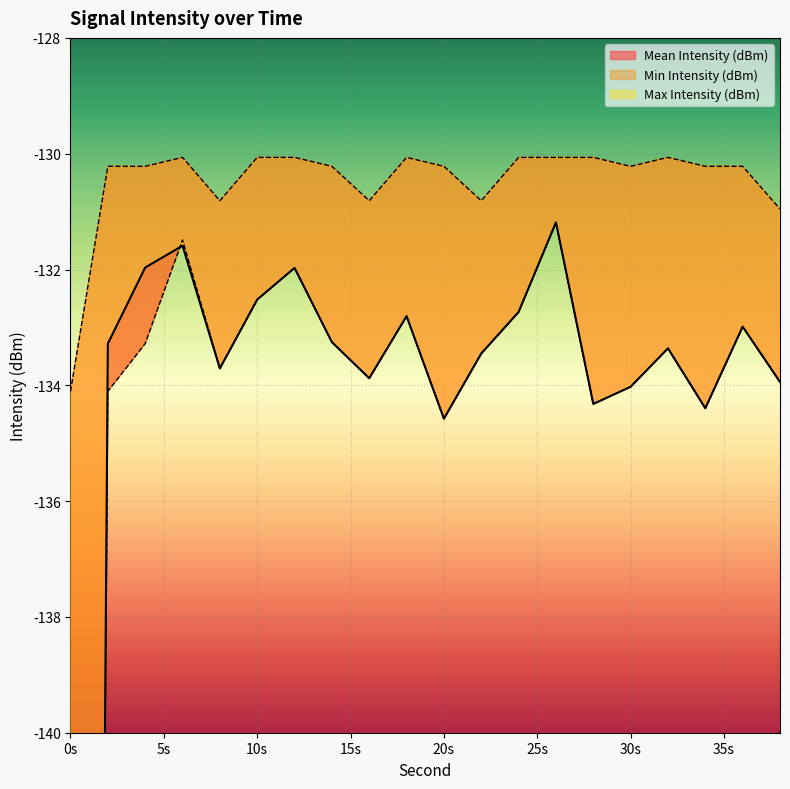

How many lines are shown in the chart?

3